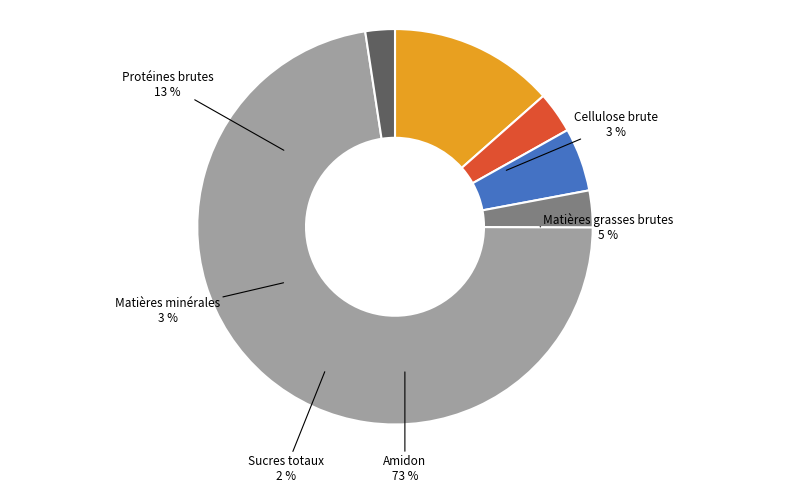

Which slice is the largest?

Amidon